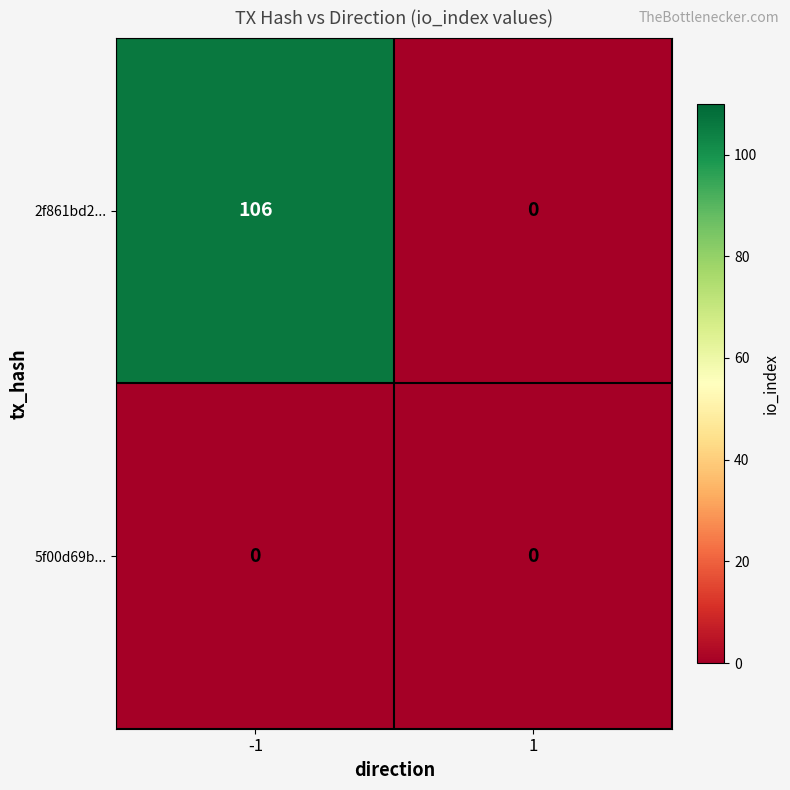

Count the number of data series in this chart.

2